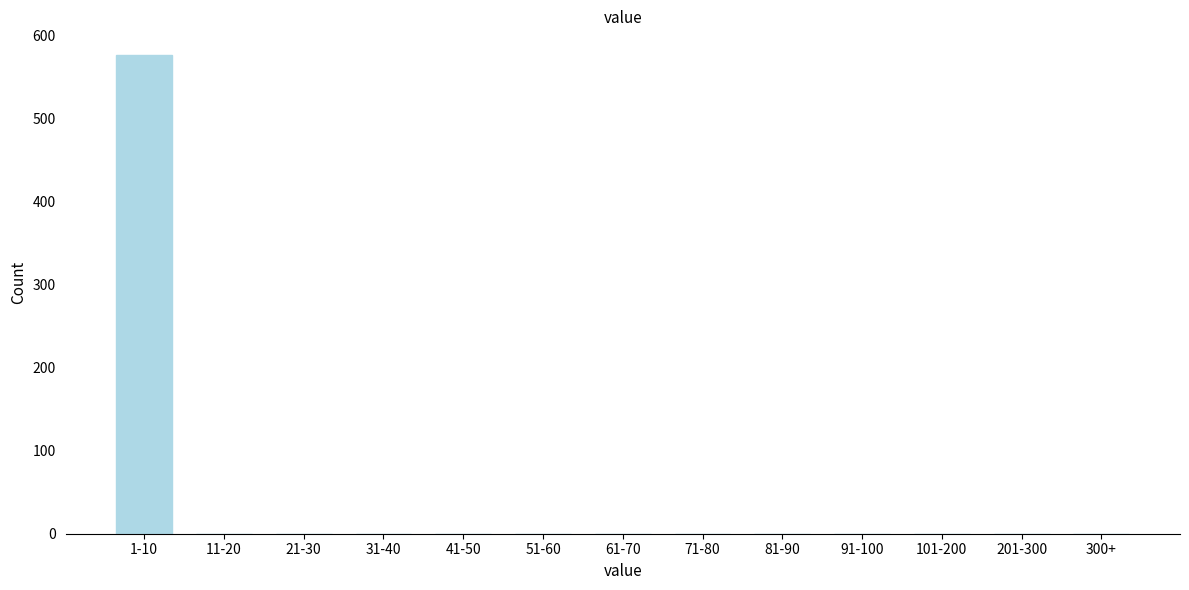

Reading left to right, list all the values displayed in this chart.

1-10=576	11-20=0	21-30=0	31-40=0	41-50=0	51-60=0	61-70=0	71-80=0	81-90=0	91-100=0	101-200=0	201-300=0	300+=0